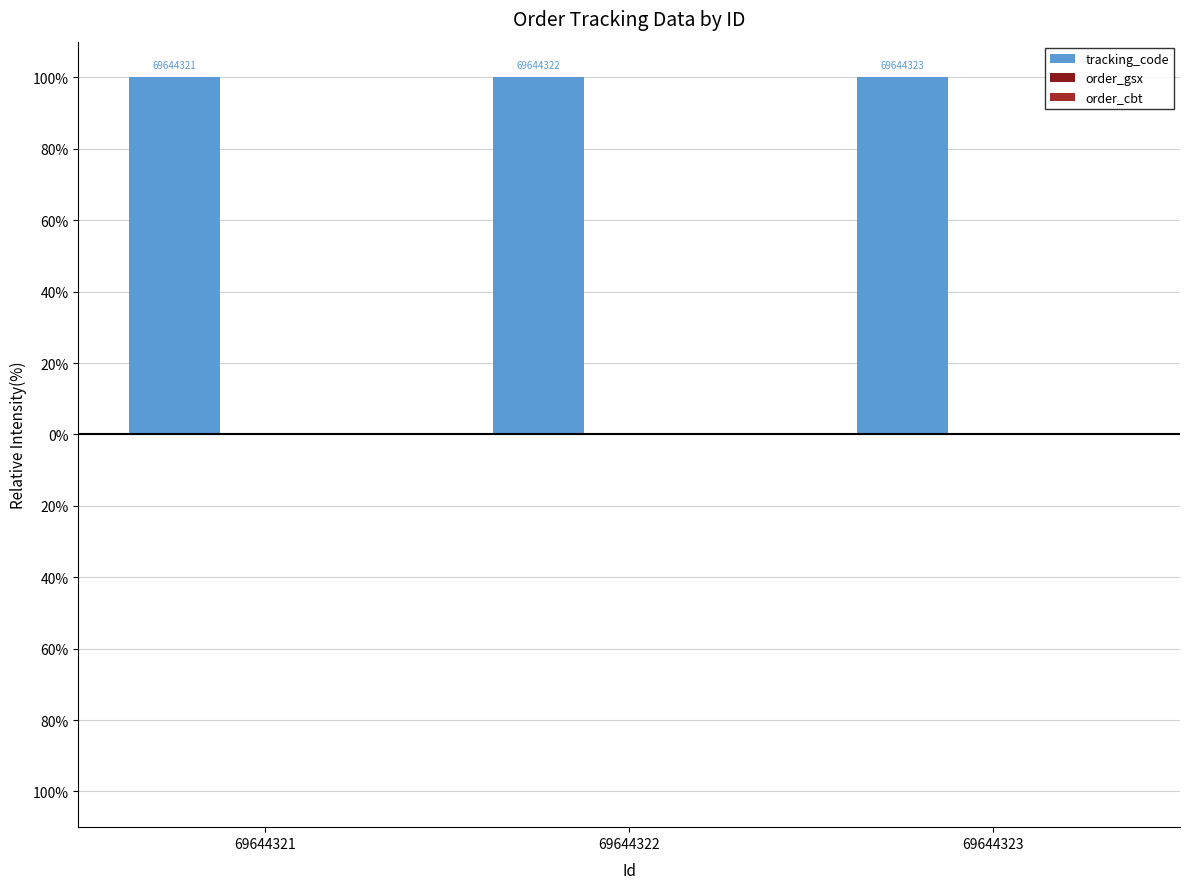

True or false: order_cbt has a value of -0.0 at 69644322.

False